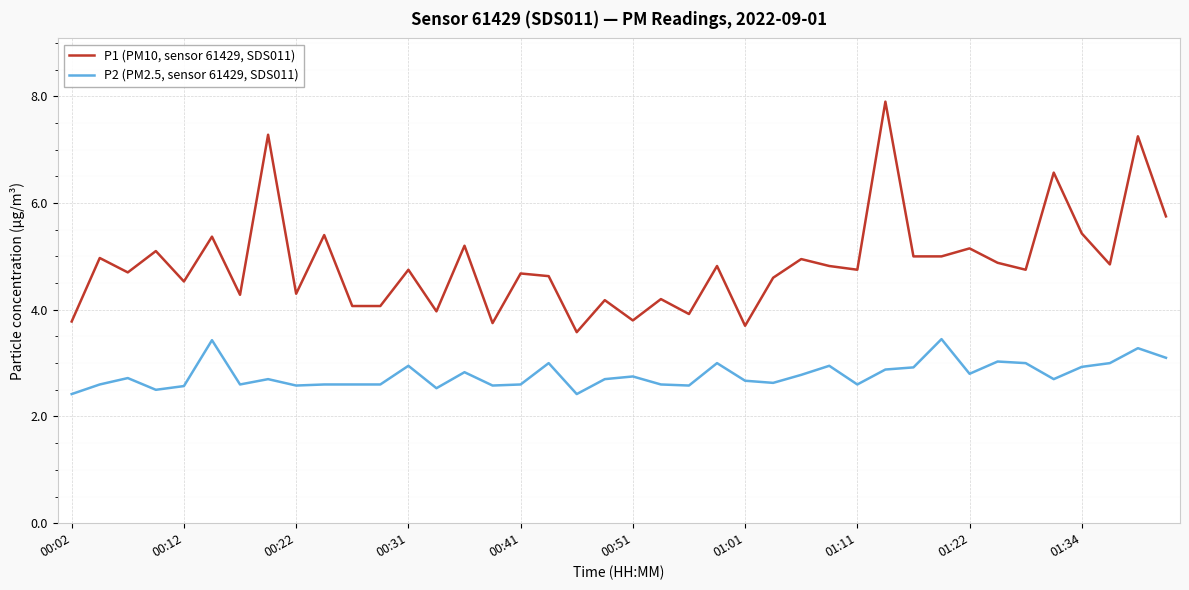

List the series in order of their overall mean, lowest first.

P2 (PM2.5, sensor 61429, SDS011), P1 (PM10, sensor 61429, SDS011)